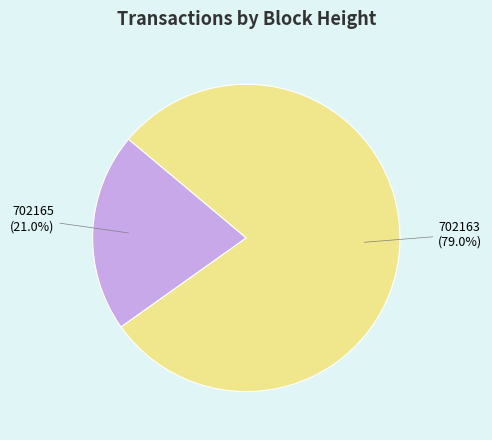

Does any single category account for the majority?

Yes